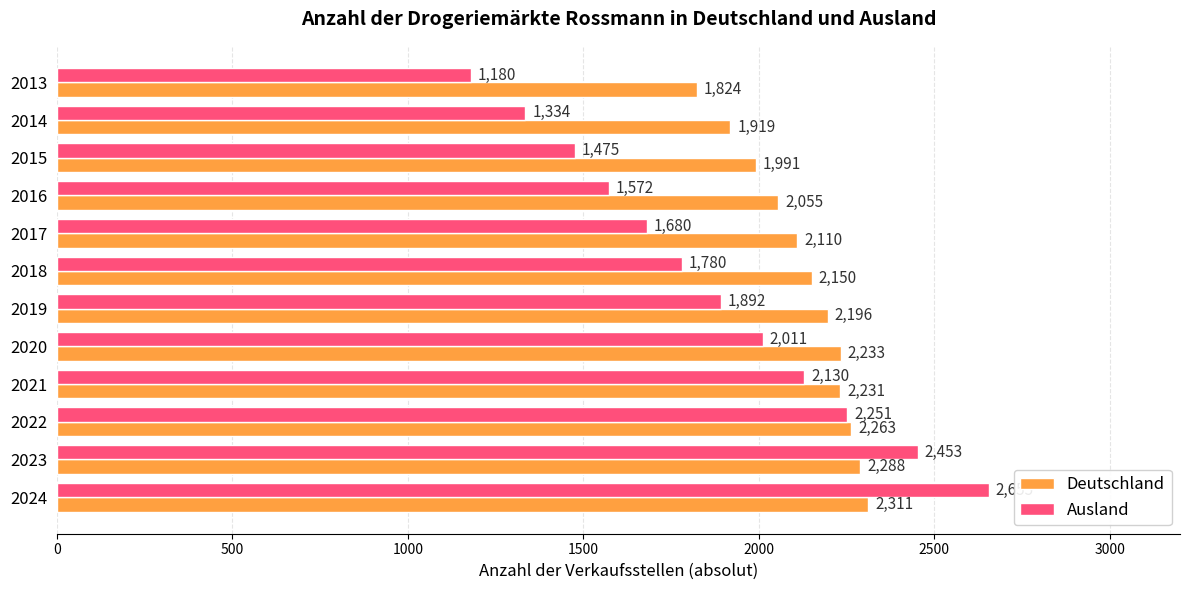

What are all the series names shown in the legend?

Deutschland, Ausland